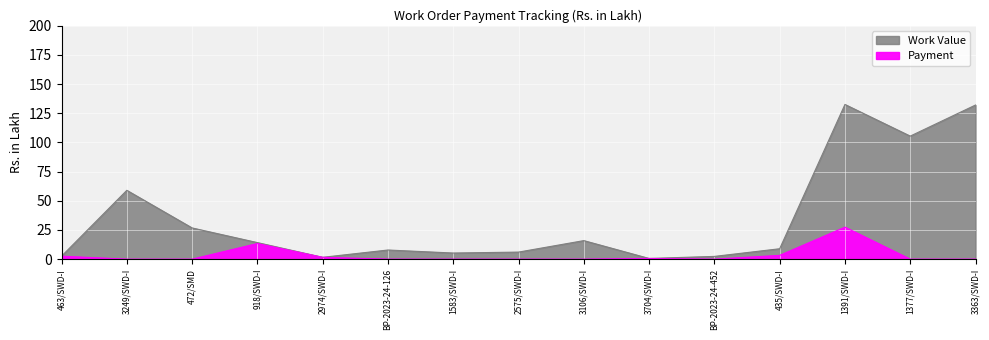

Which series has the largest range (max minus min)?

Work Value